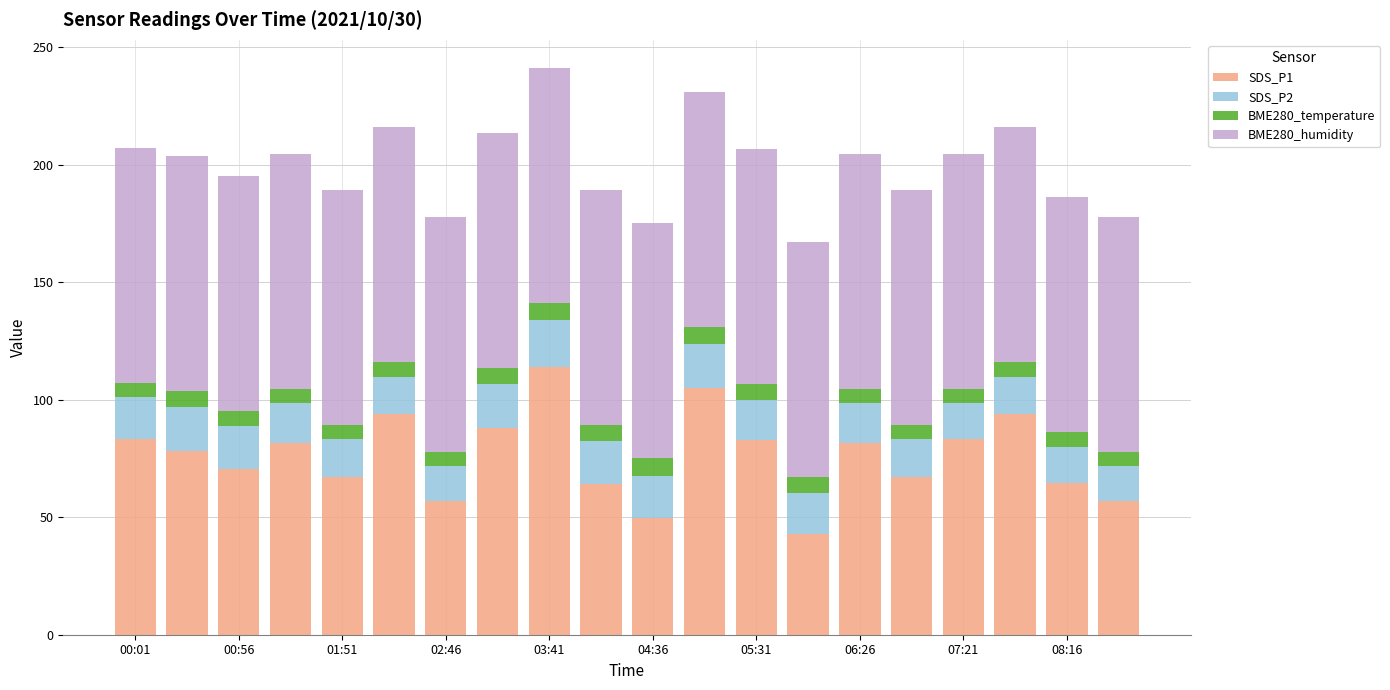

Count the number of data series in this chart.

4